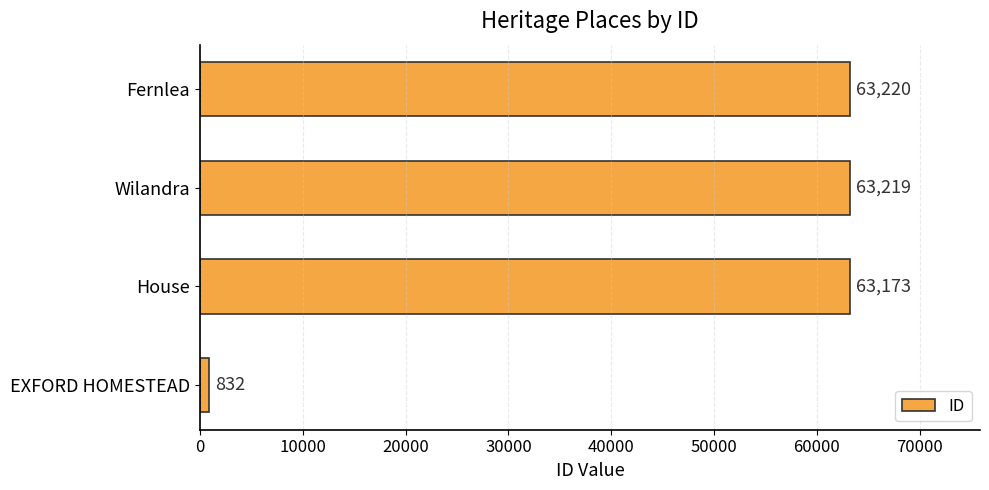

What is the difference between the maximum and second lowest values?

47